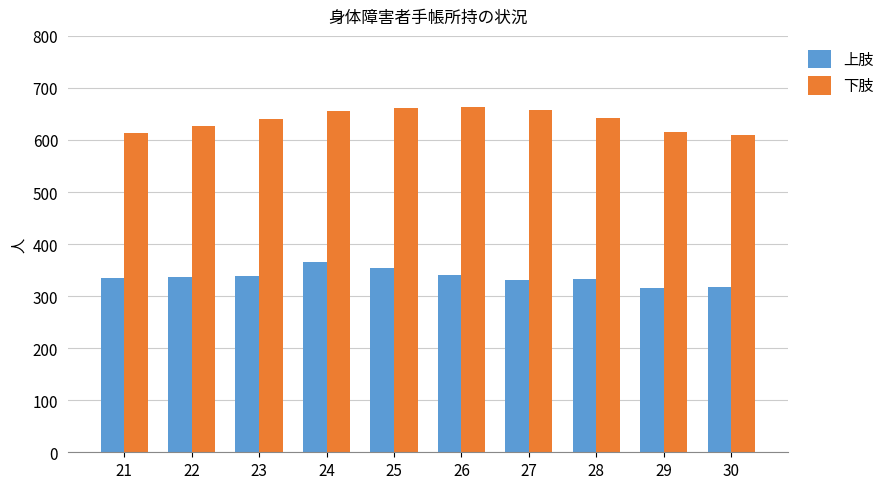

What is the average value of the 下肢 series?

639